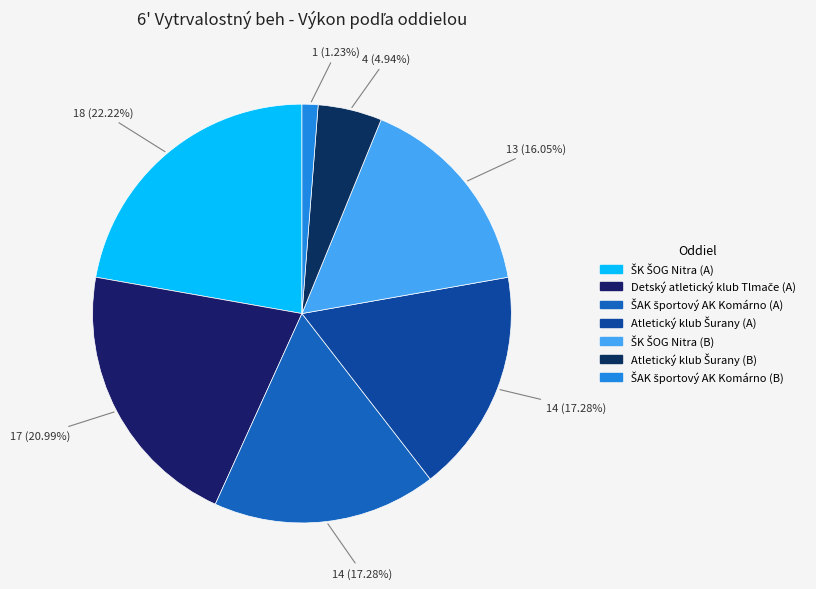

The ŠK ŠOG Nitra (B) slice represents 16% of the pie. True or false?

True